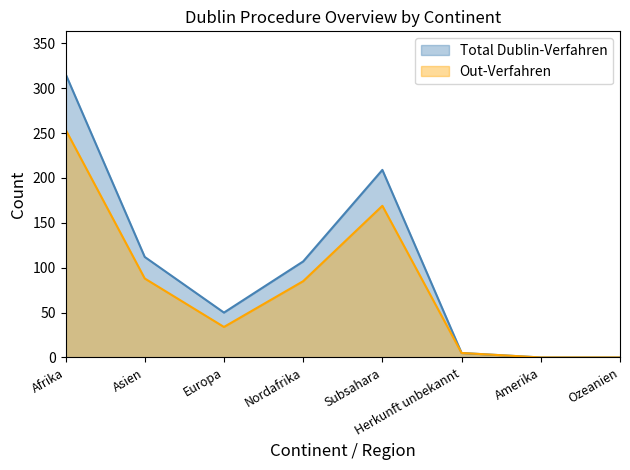

Is the value of Total Dublin-Verfahren at Amerika greater than the value of Out-Verfahren at Subsahara?

No